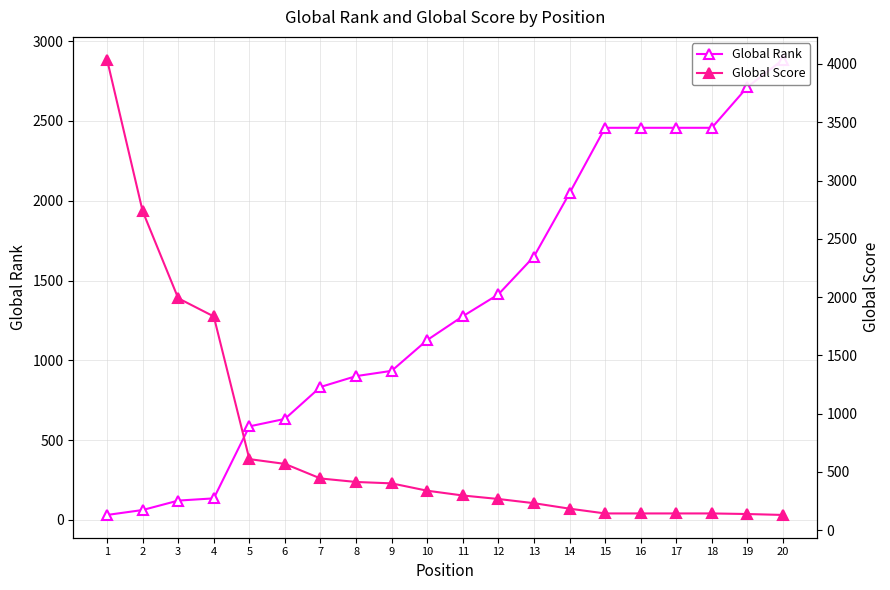

Where do Global Score and Global Rank first cross each other?

5 and 6